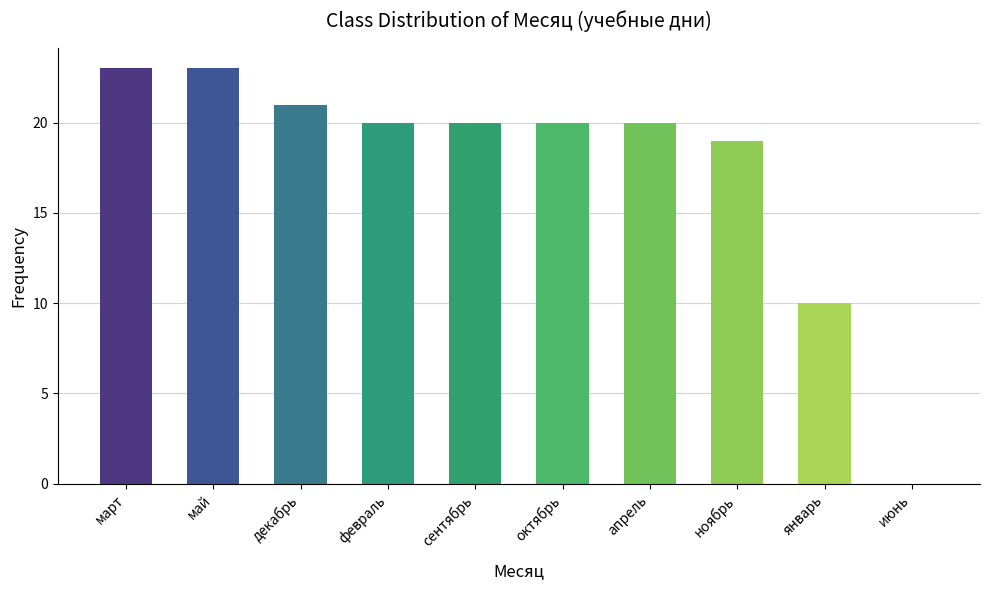

Where is the data nearest to the value 11?

январь